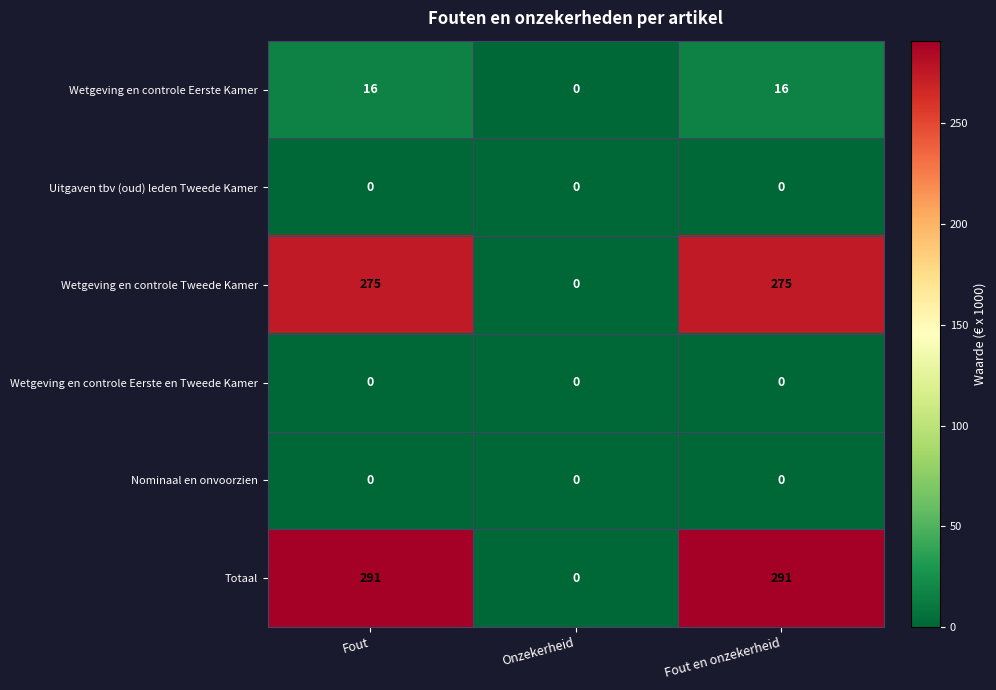

Which series has the widest spread of values?

Totaal